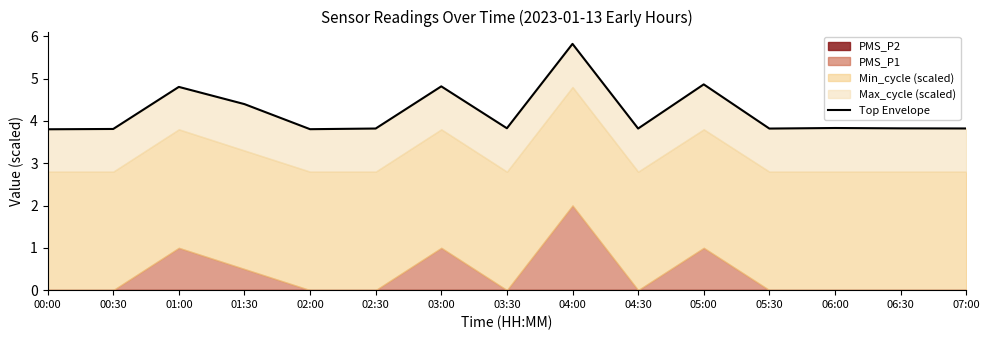

Which label corresponds to the smallest value in the chart?

00:00